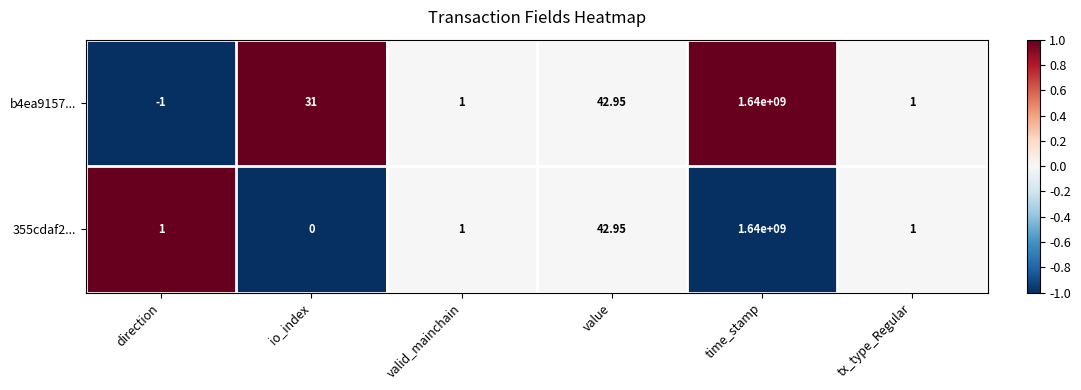

Which label corresponds to the largest value in the chart?

time_stamp